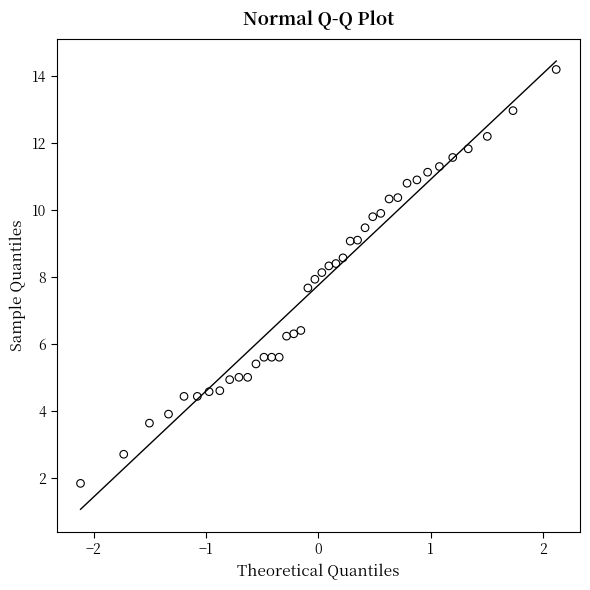

What is the range of Y values (max minus min)?

12.4